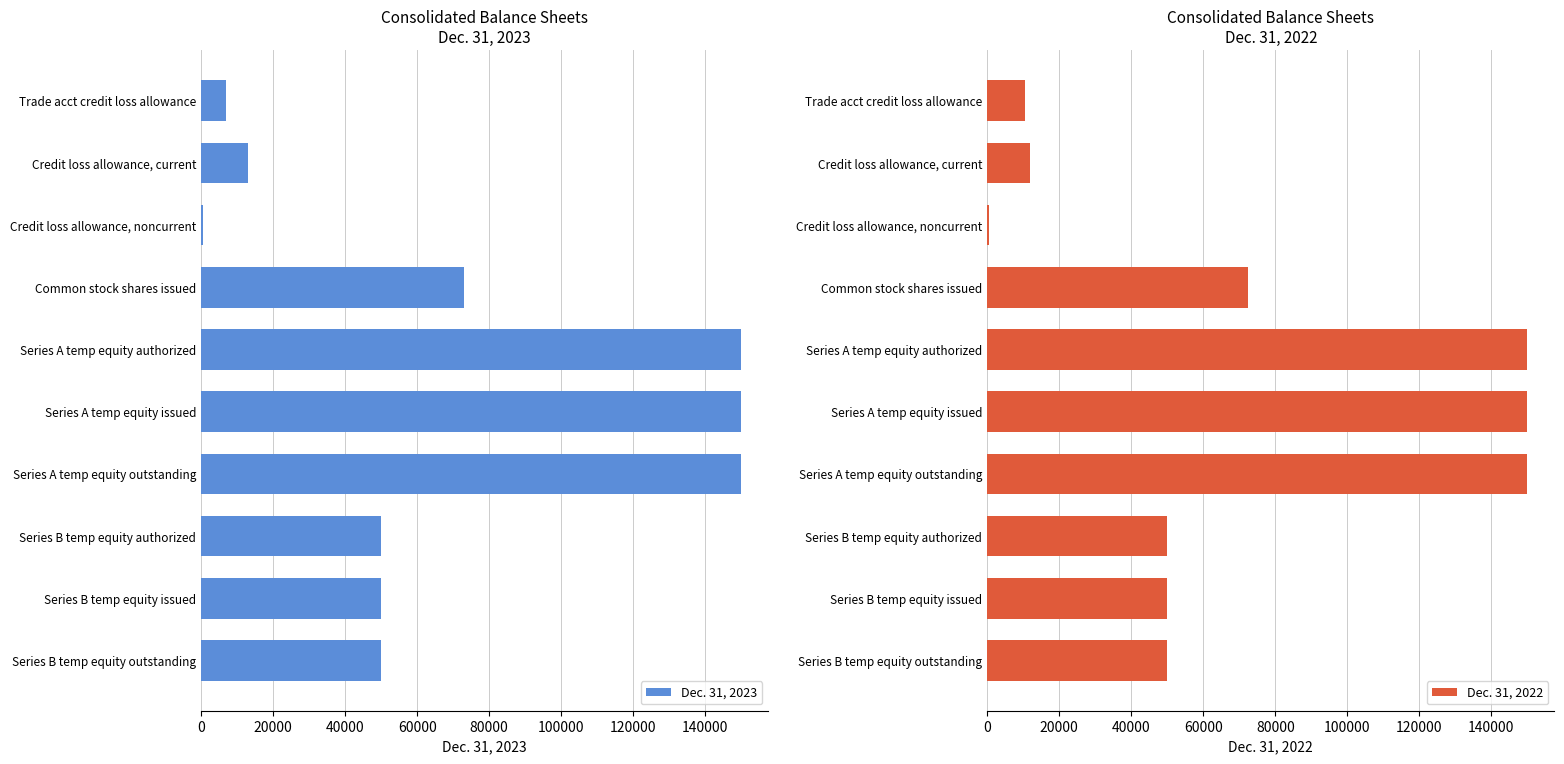

What is the maximum value for Dec. 31, 2023?

150000